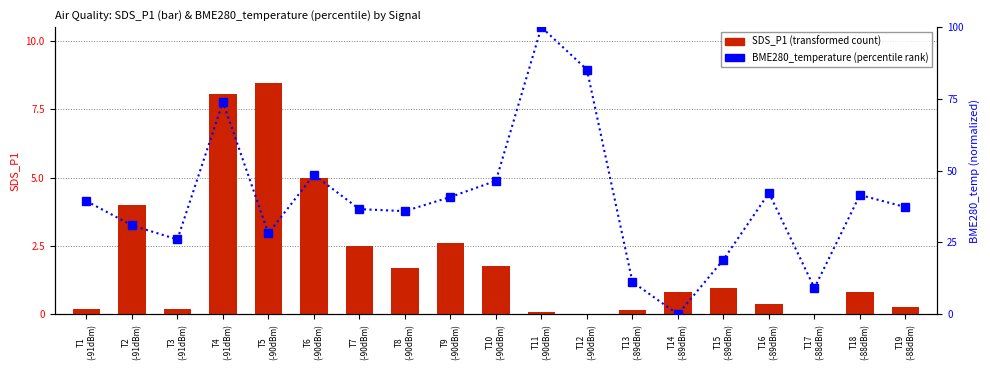

List the series in order of their overall mean, lowest first.

SDS_P1, BME280_temperature (norm)